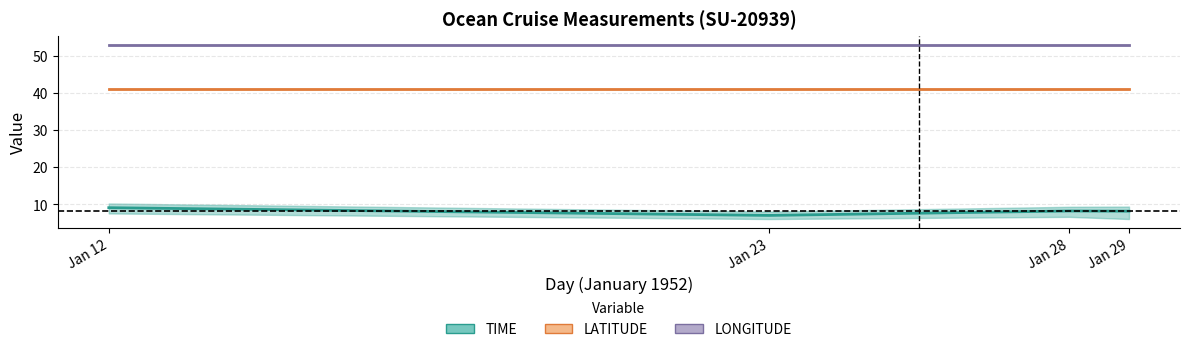

The LATITUDE (mean) series shows 41.0 at Jan 12. True or false?

True